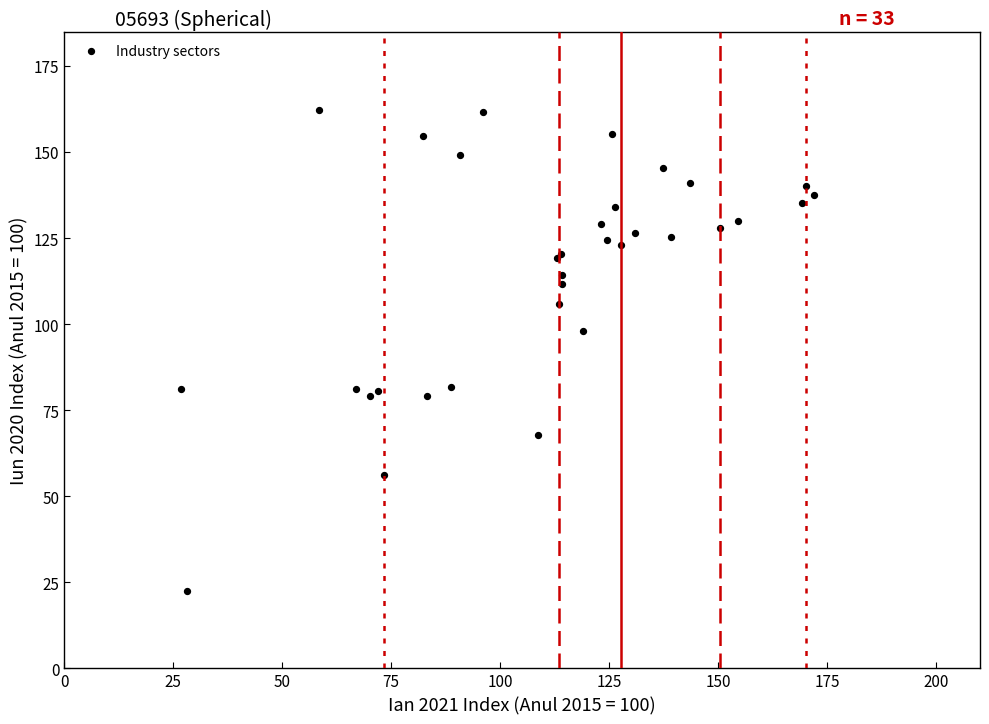

What Y value in the scatter plot is closest to 92?

98.0